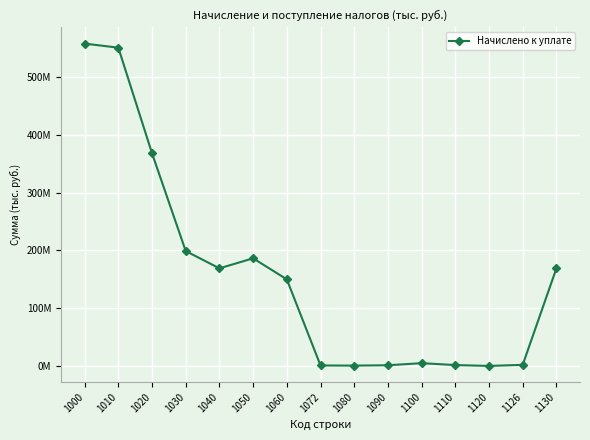

Where is the data nearest to the value 279094818?

1030